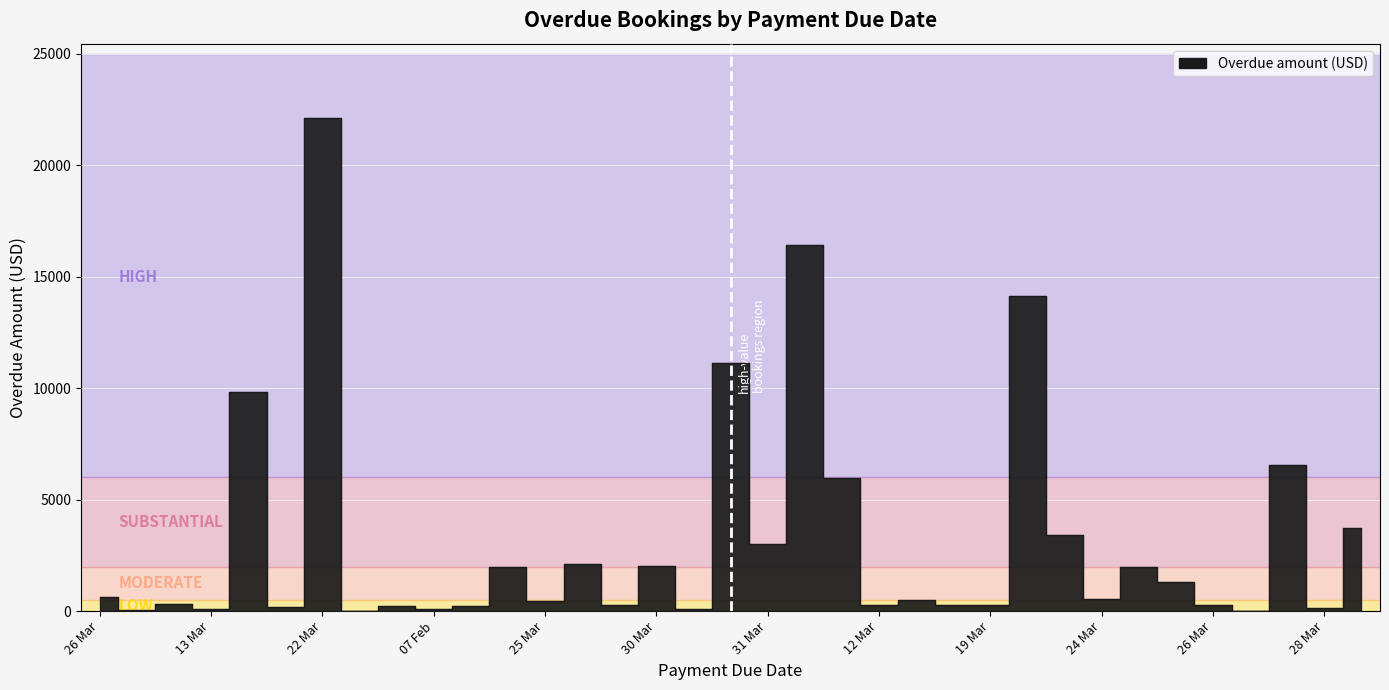

What is the label of the 1st point from the left?

26 Mar